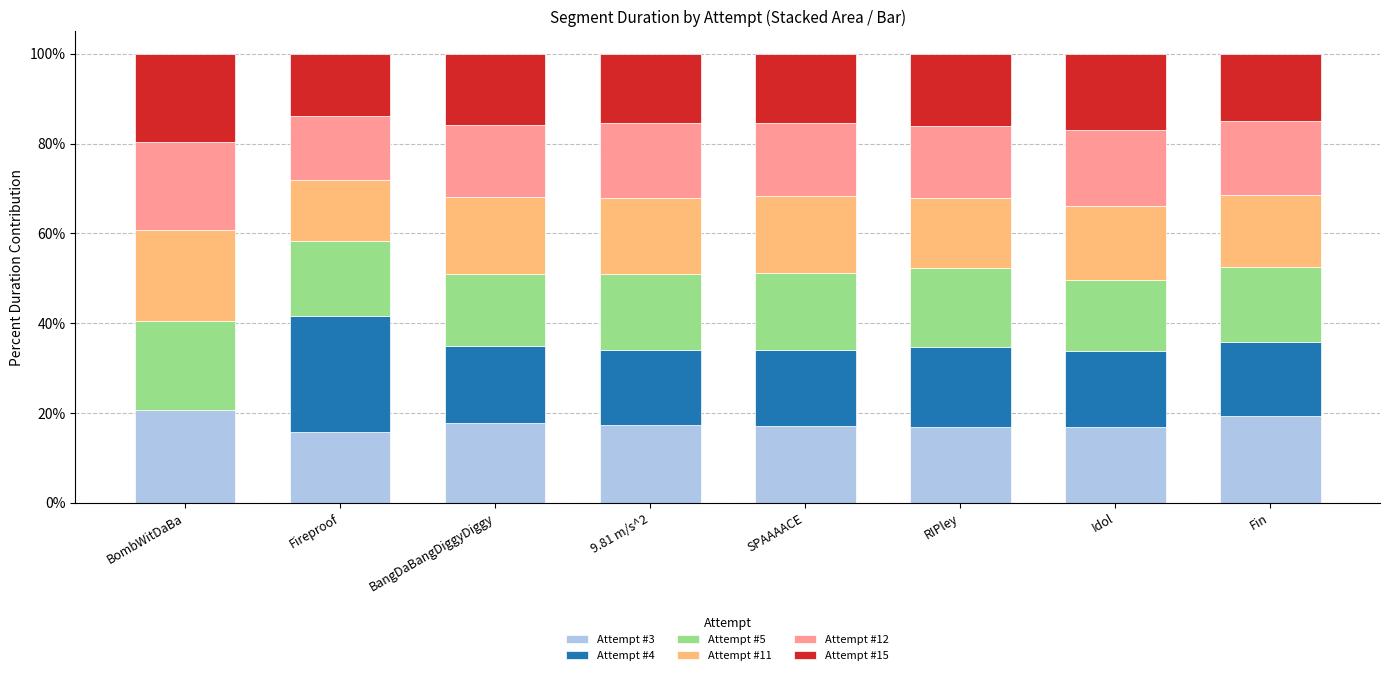

What is the sum of all Attempt #3 values?

141.7